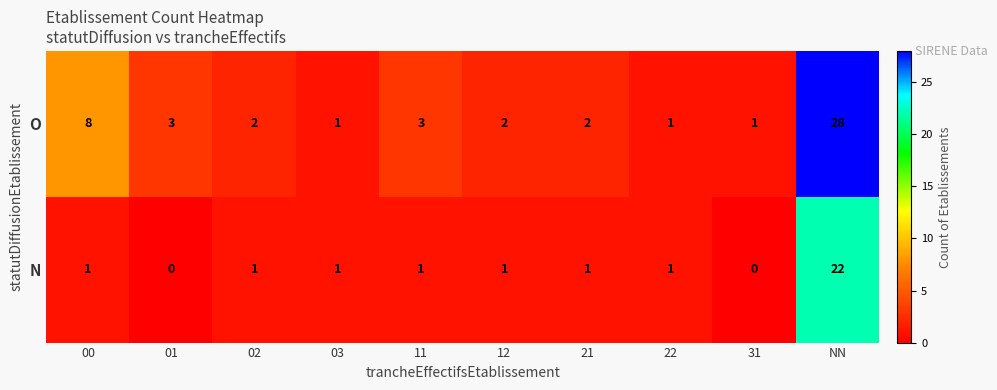

Reading left to right, list all the values displayed in this chart.

O: 8	3	2	1	3	2	2	1	1	28
N: 1	0	1	1	1	1	1	1	0	22